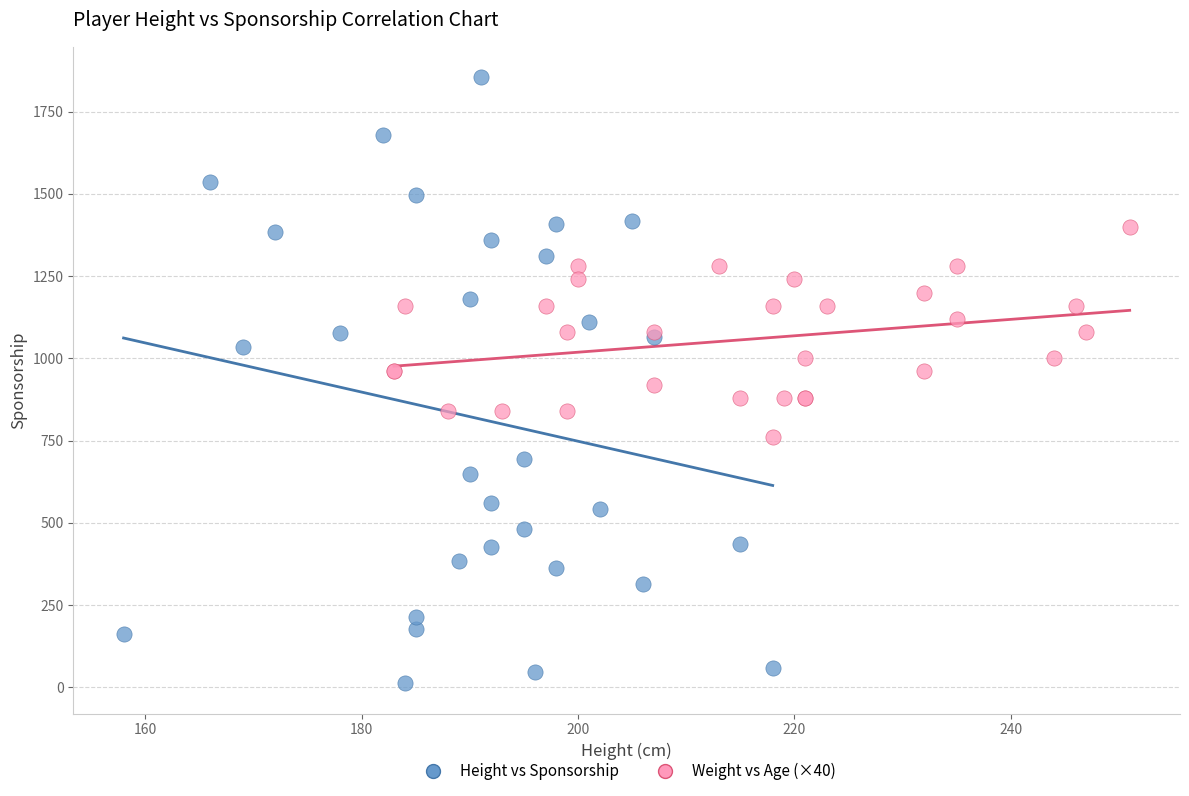

Which series has the widest spread of Y values?

Height vs Sponsorship